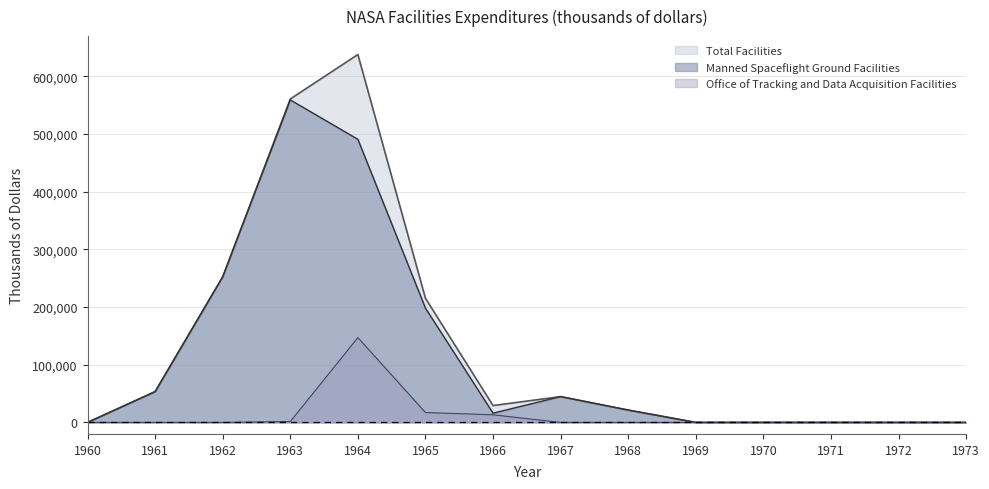

True or false: Manned Spaceflight Ground Facilities has more than 2 interior local peaks.

False